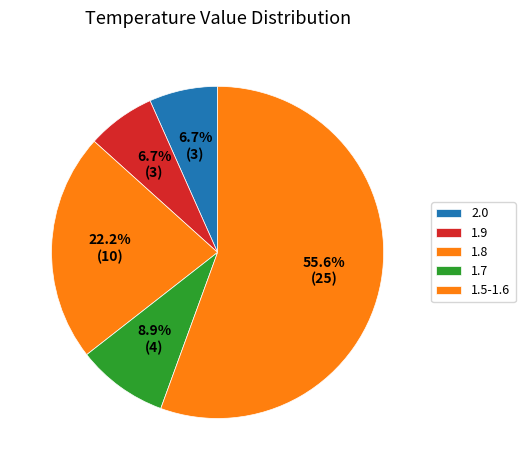

Count the number of slices in the pie.

5